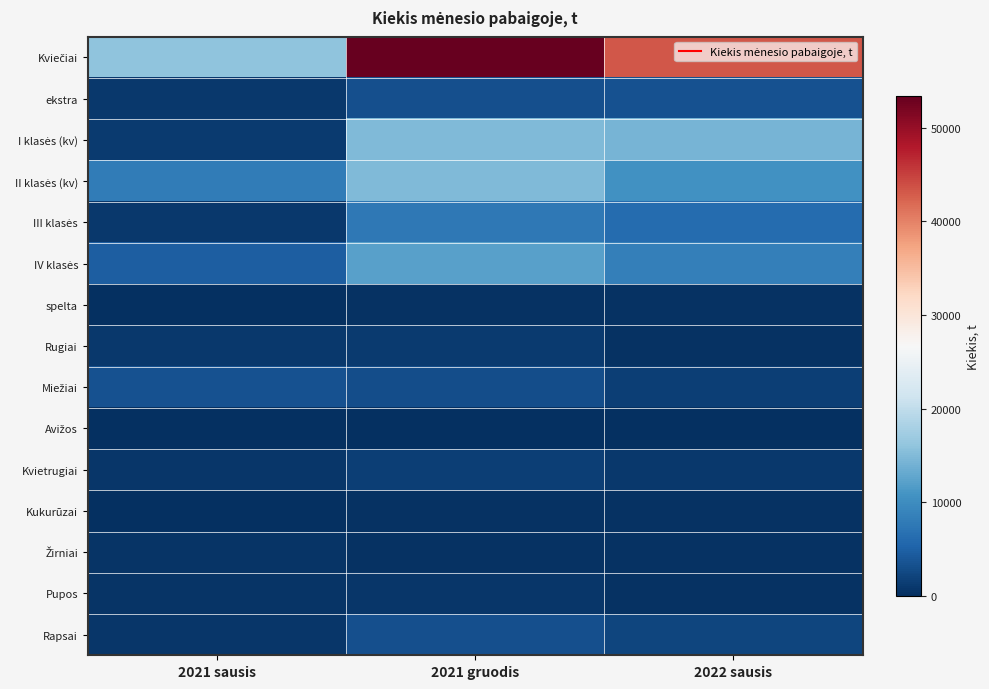

Between 2022 sausis and 2021 sausis, which is larger?

2022 sausis